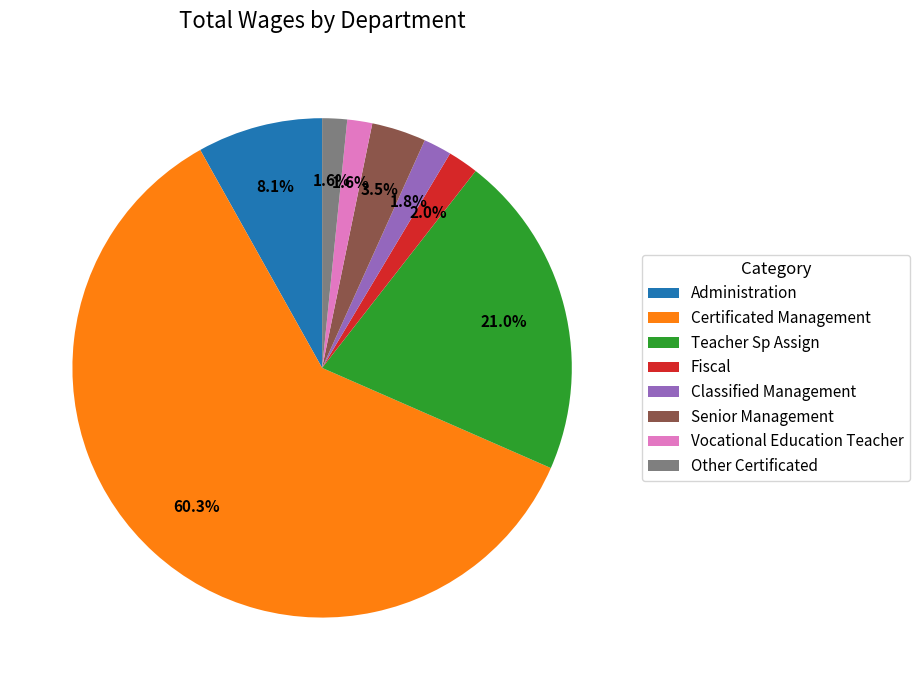

To the nearest percent, what is the combined percentage of Administration and Fiscal?

10%